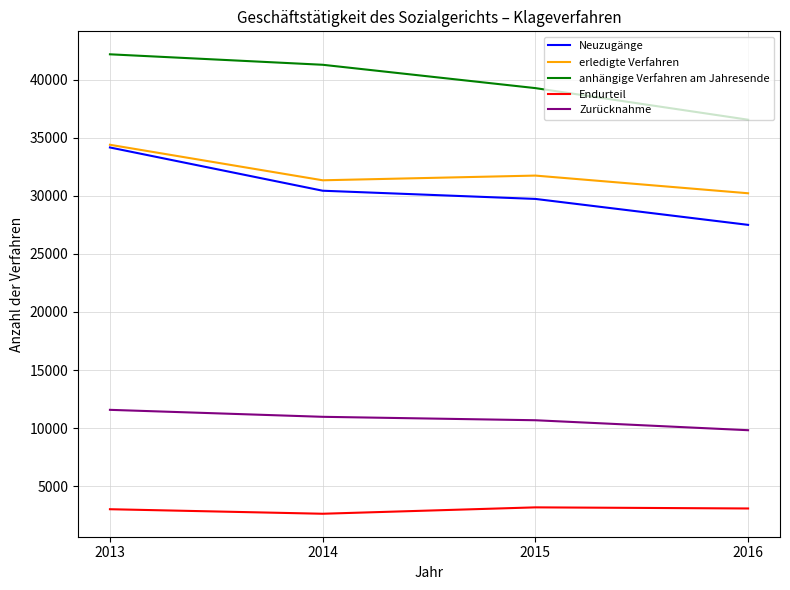

At how many categories does at least one series exceed 5296?

4